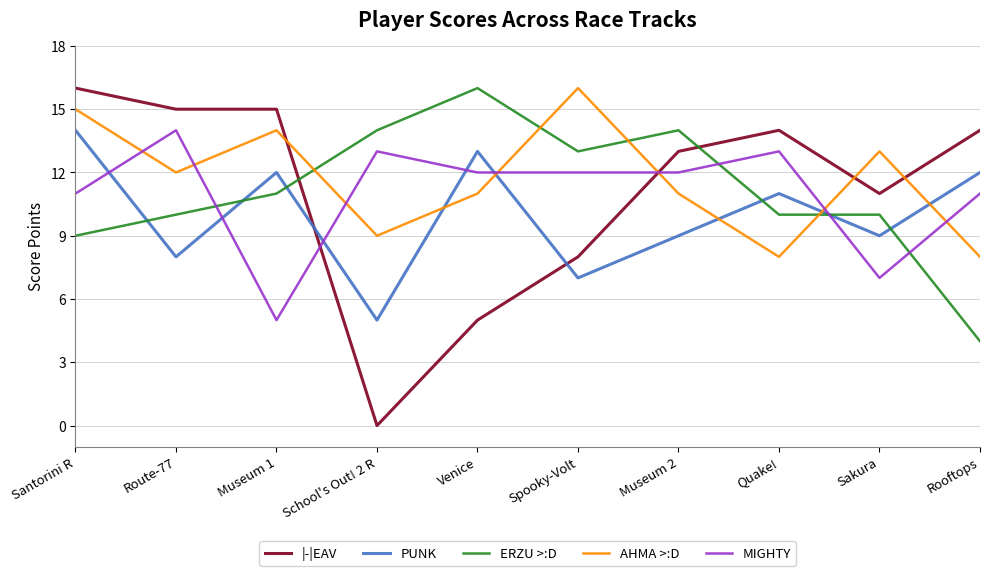

The ERZU >:D series shows 19 at School's Out! 2 R. True or false?

False